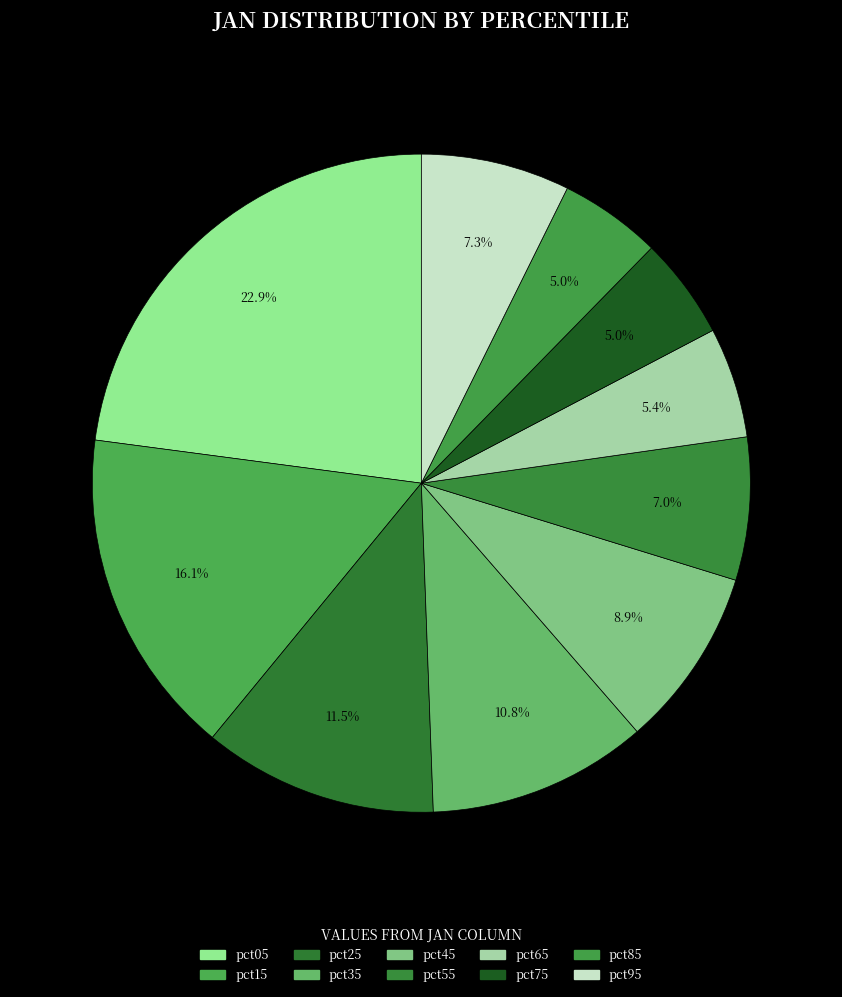

The pct85 slice represents 12% of the pie. True or false?

False